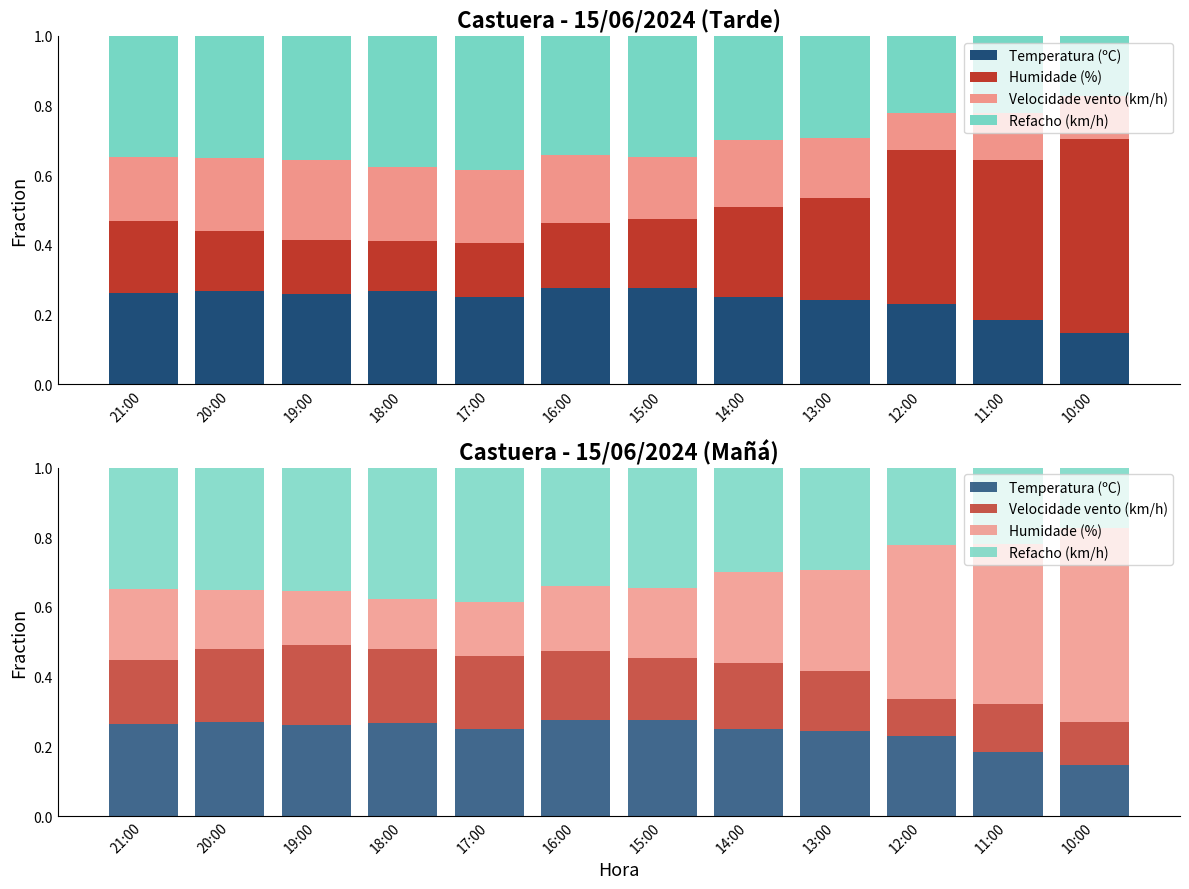

What is the minimum value shown in the chart?

0.1